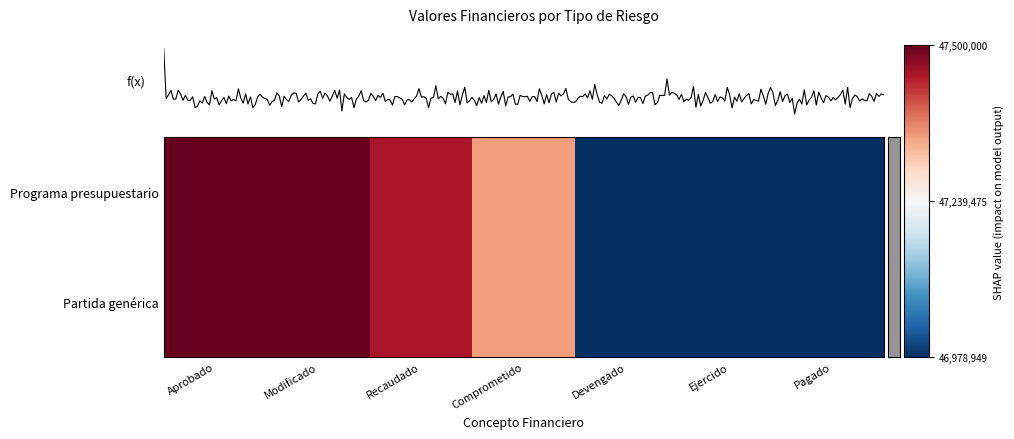

How many series are shown in this chart?

2